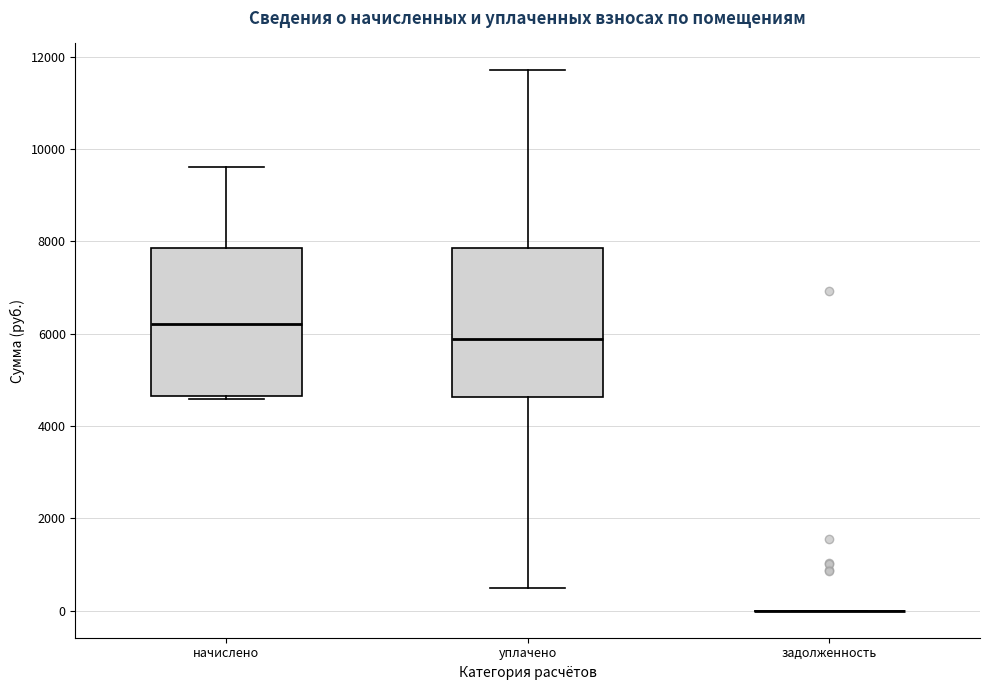

Reading left to right, read every box against the y-axis: the position of its median line, the range the box covers, and the ends of its whiskers. The values are not printed on the chart, so give them approximately, as read against the axis.

начислено: median 6200, box 4600 to 7800, whiskers 4600 to 9600
уплачено: median 5800, box 4600 to 7800, whiskers 400 to 11800
задолженность: box collapsed to a line at 0, whiskers 0 to 0